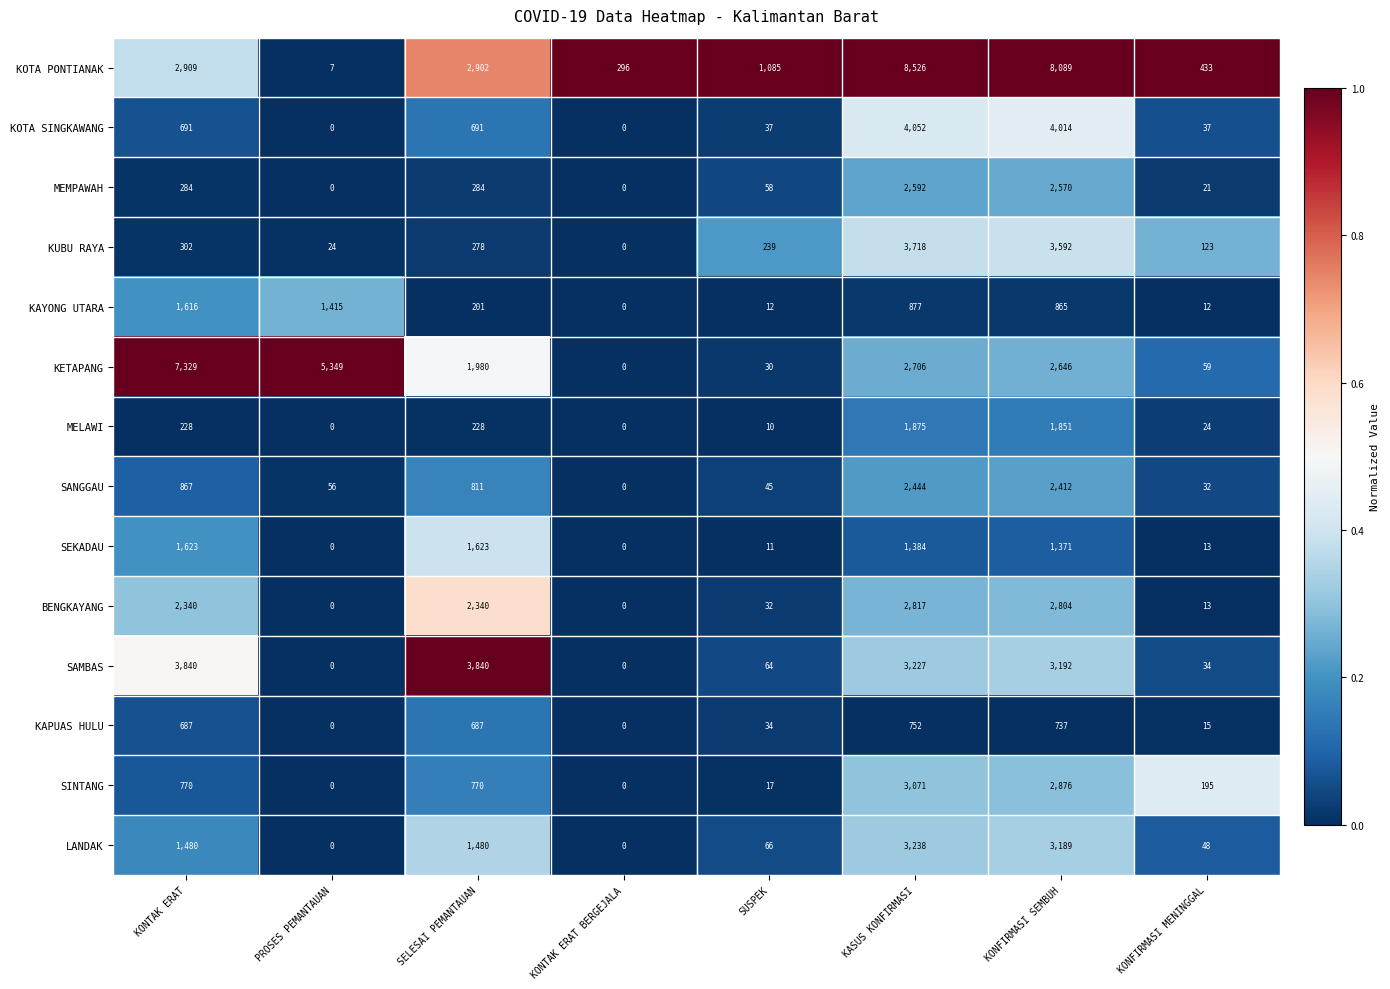

List the series in order of their peak value, lowest first.

KAPUAS HULU, KAYONG UTARA, SEKADAU, MELAWI, SANGGAU, MEMPAWAH, BENGKAYANG, SINTANG, LANDAK, KUBU RAYA, SAMBAS, KOTA SINGKAWANG, KETAPANG, KOTA PONTIANAK